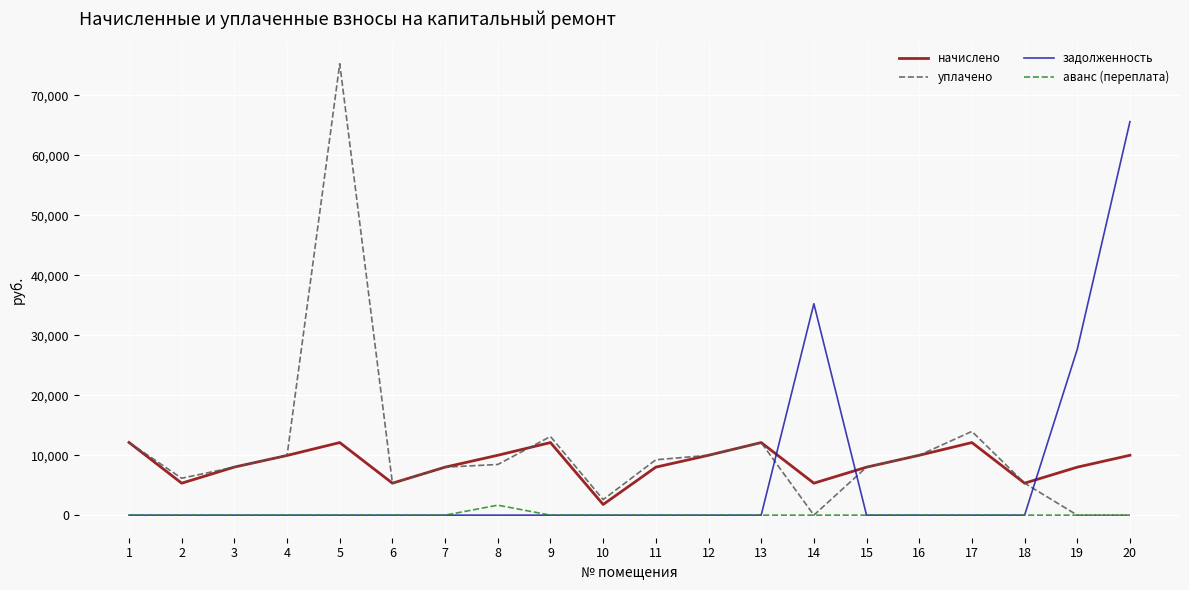

List the series in order of their overall mean, highest first.

уплачено, начислено, задолженность, аванс (переплата)